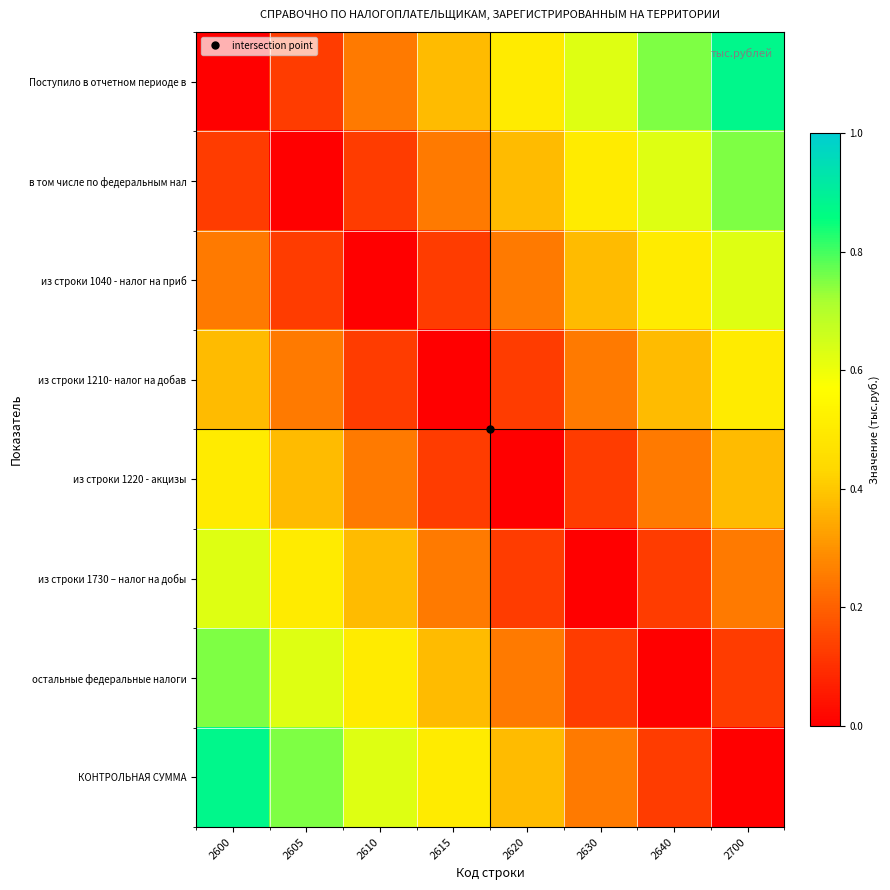

At which category does the chart reach its peak across all series?

2700